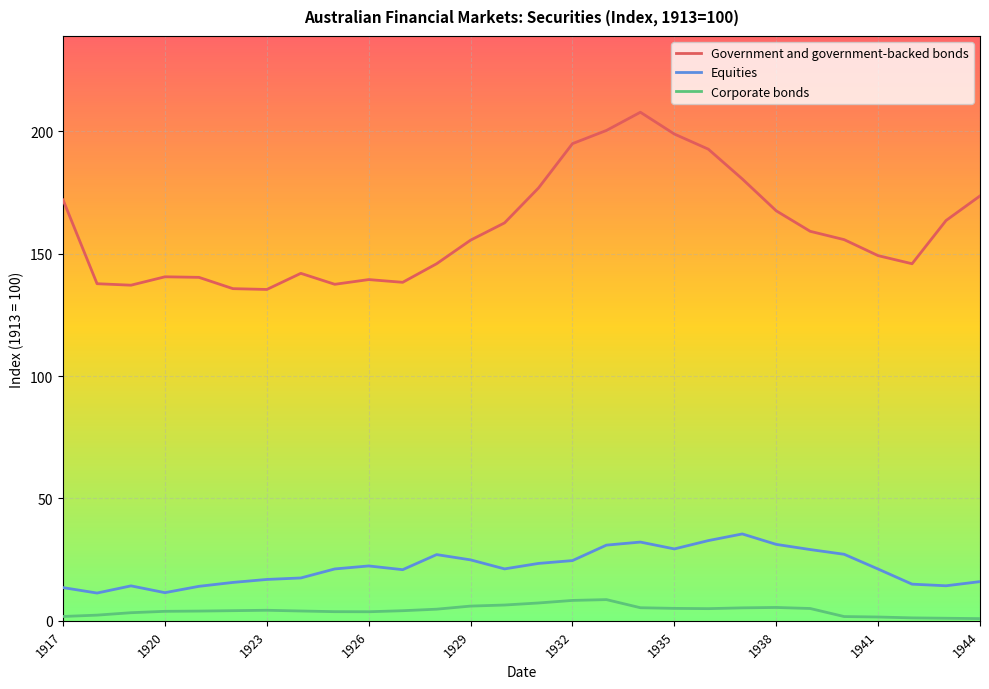

True or false: Government and government-backed bonds and Corporate bonds cross at least once.

False